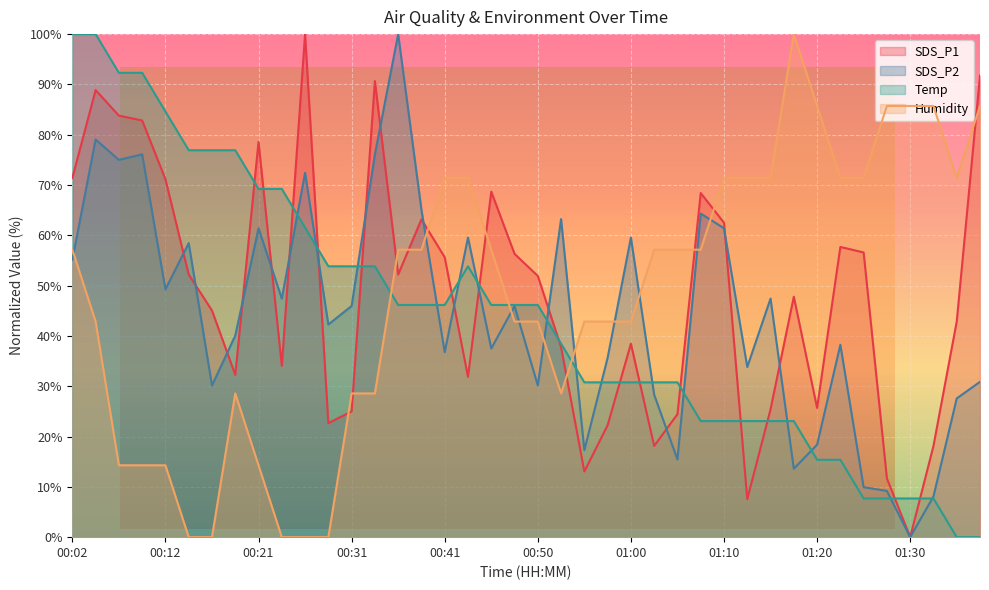

In SDS_P1, how many points are lower than both neighbors (excluding endpoints)?

10